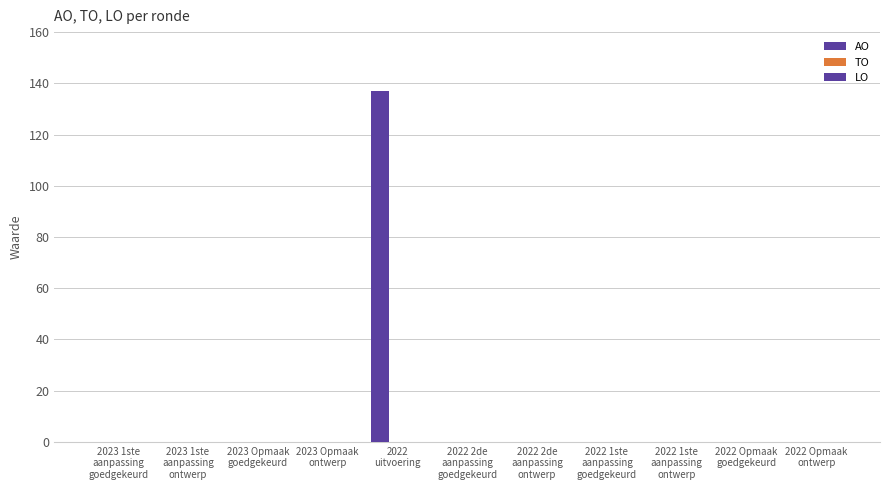

How many categories are shown in the chart?

11